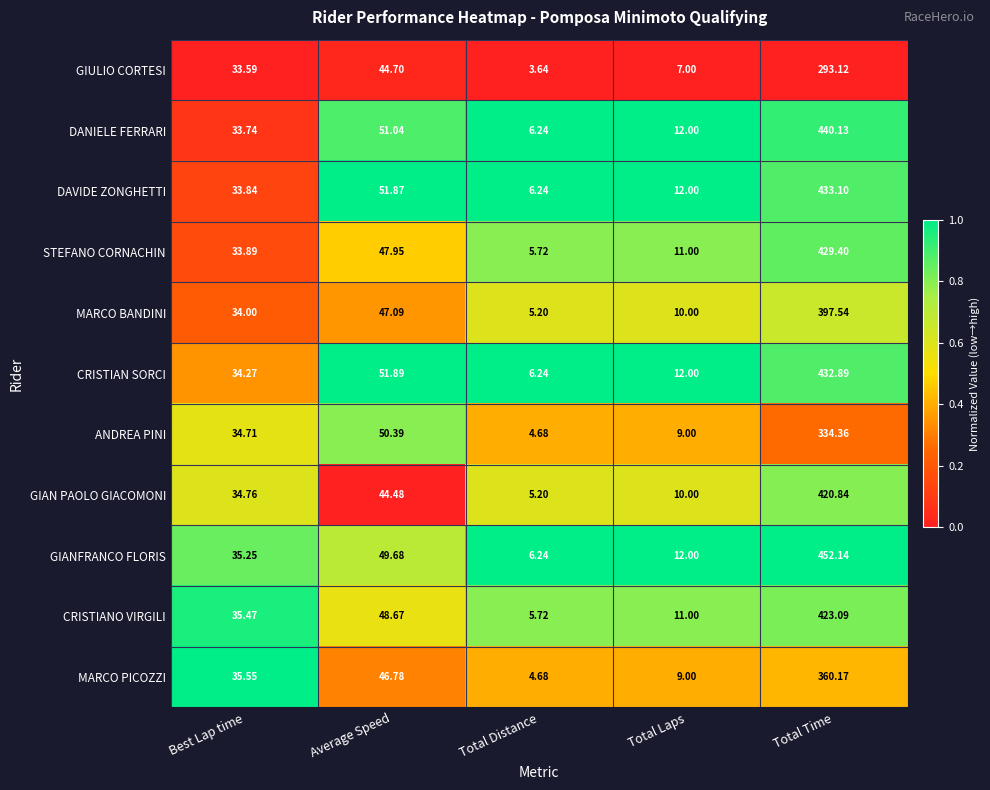

Count the number of categories in the chart.

5